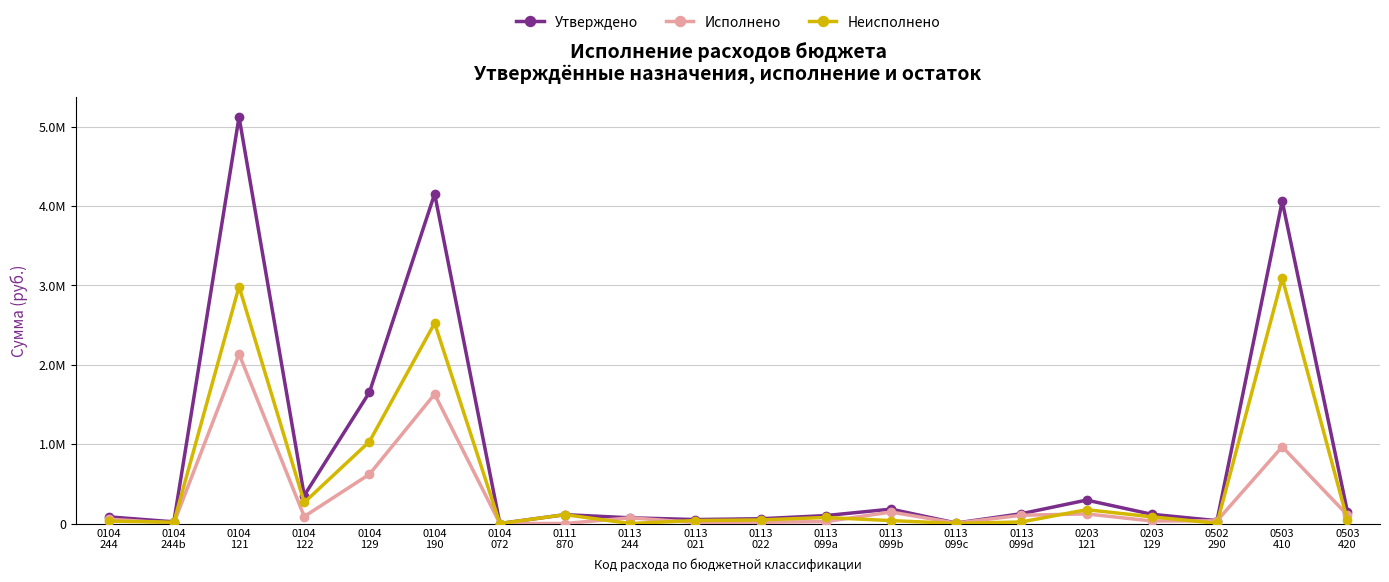

What is the value of the Исполнено point at the 12th from the left?

24177.0